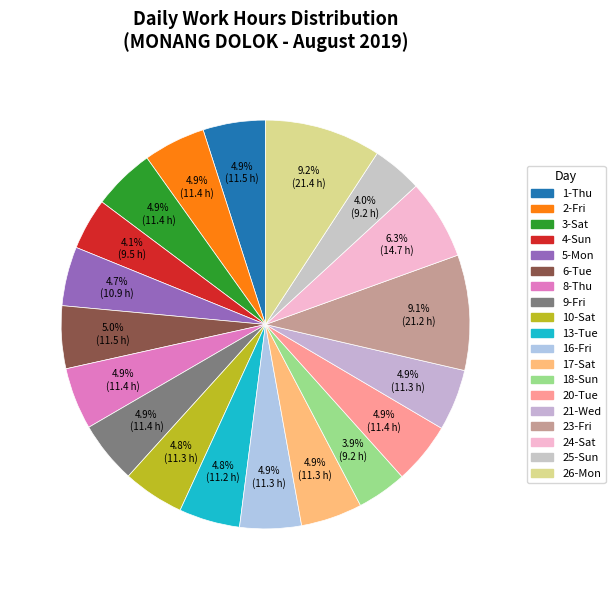

Which slice is the largest?

Mon